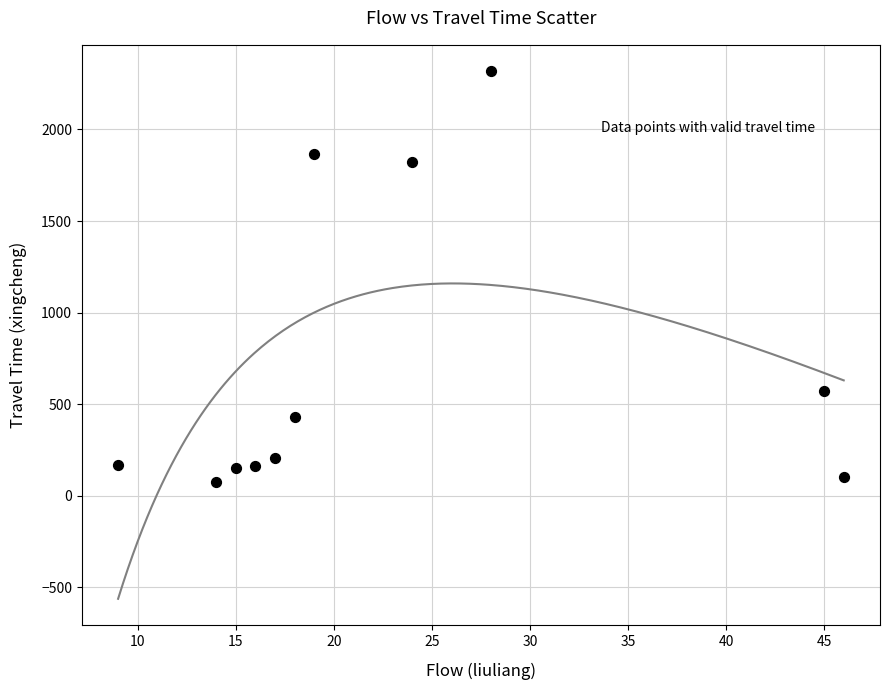

What is the average X value?

23